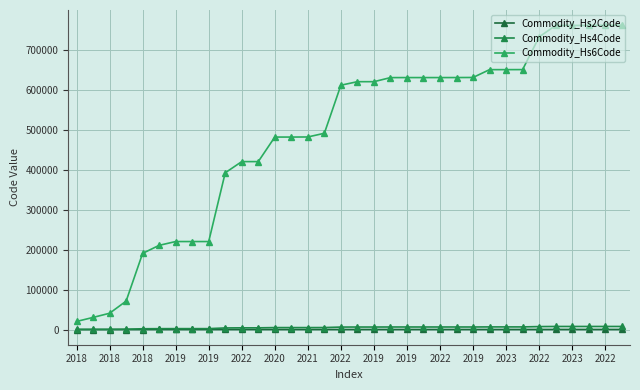

True or false: Commodity_Hs2Code and Commodity_Hs4Code cross at least once.

False